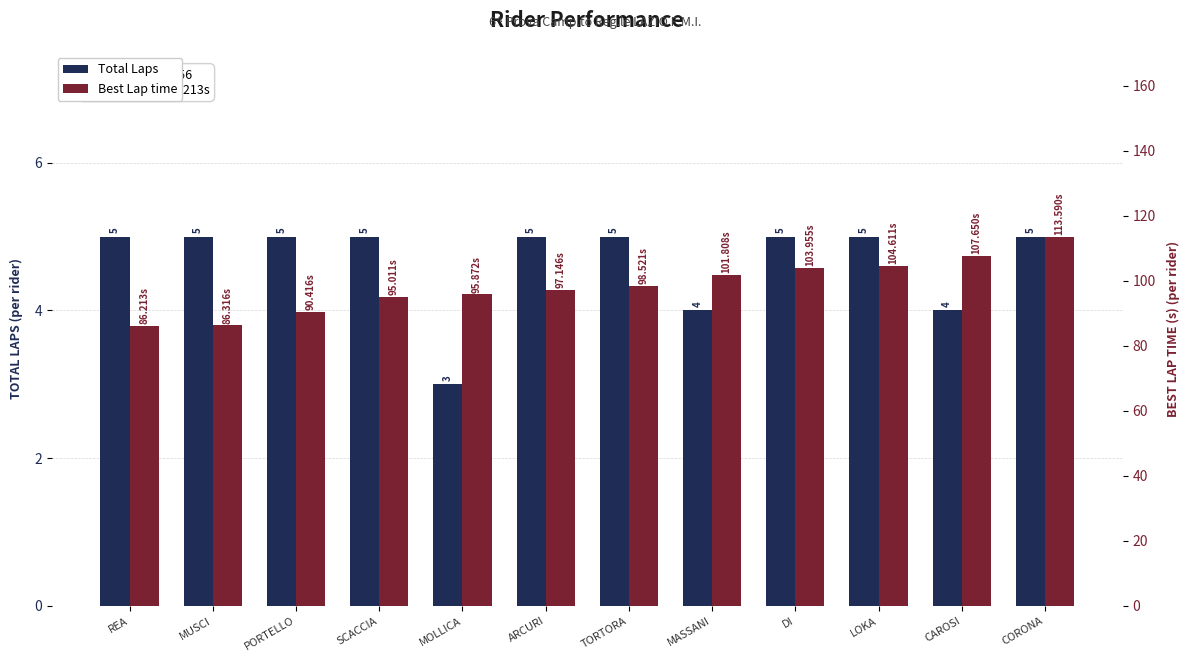

Which series has the largest total across all categories?

Best Lap time